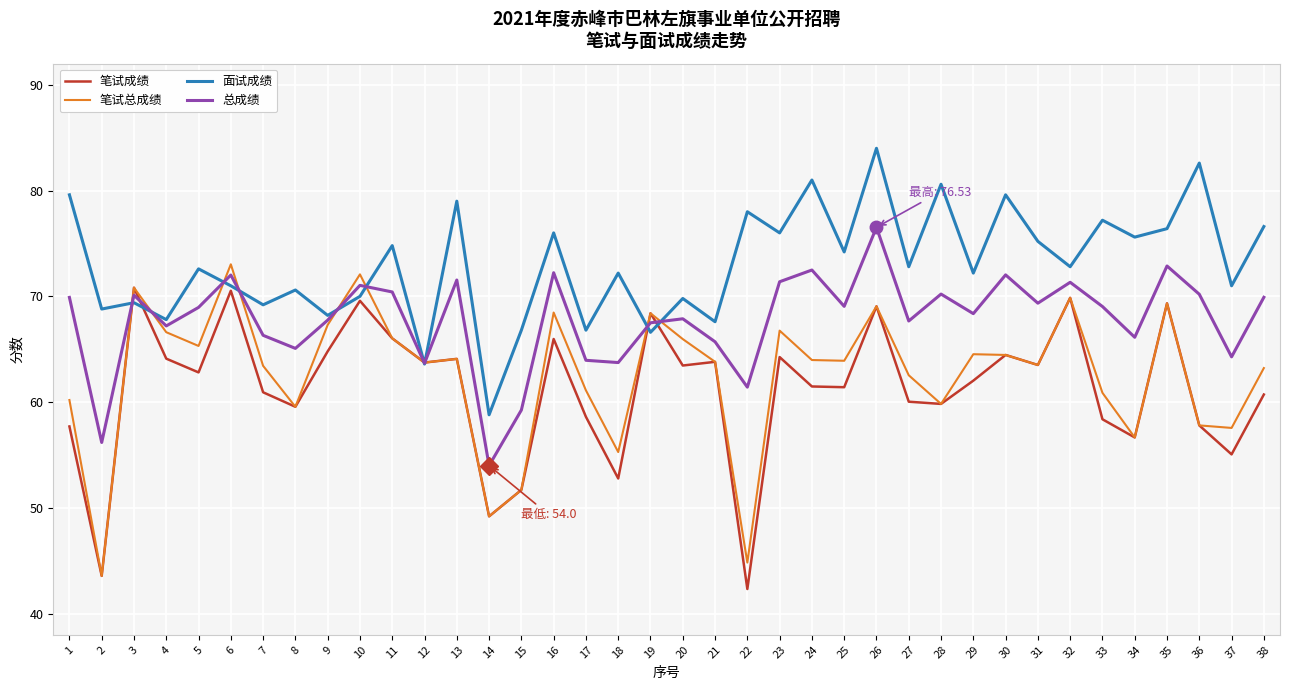

What is the smallest value displayed?

42.3